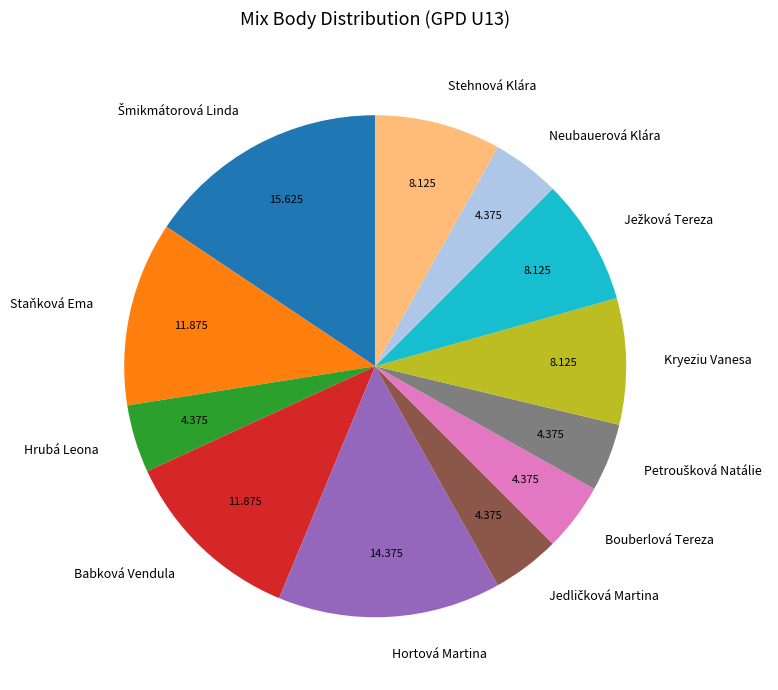

Does any single category account for the majority?

No